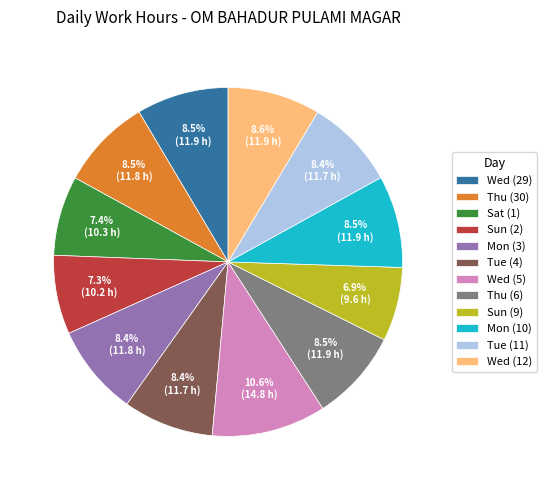

Combined, what portion of the pie is Wed (12) and Tue (11)?

17.0%